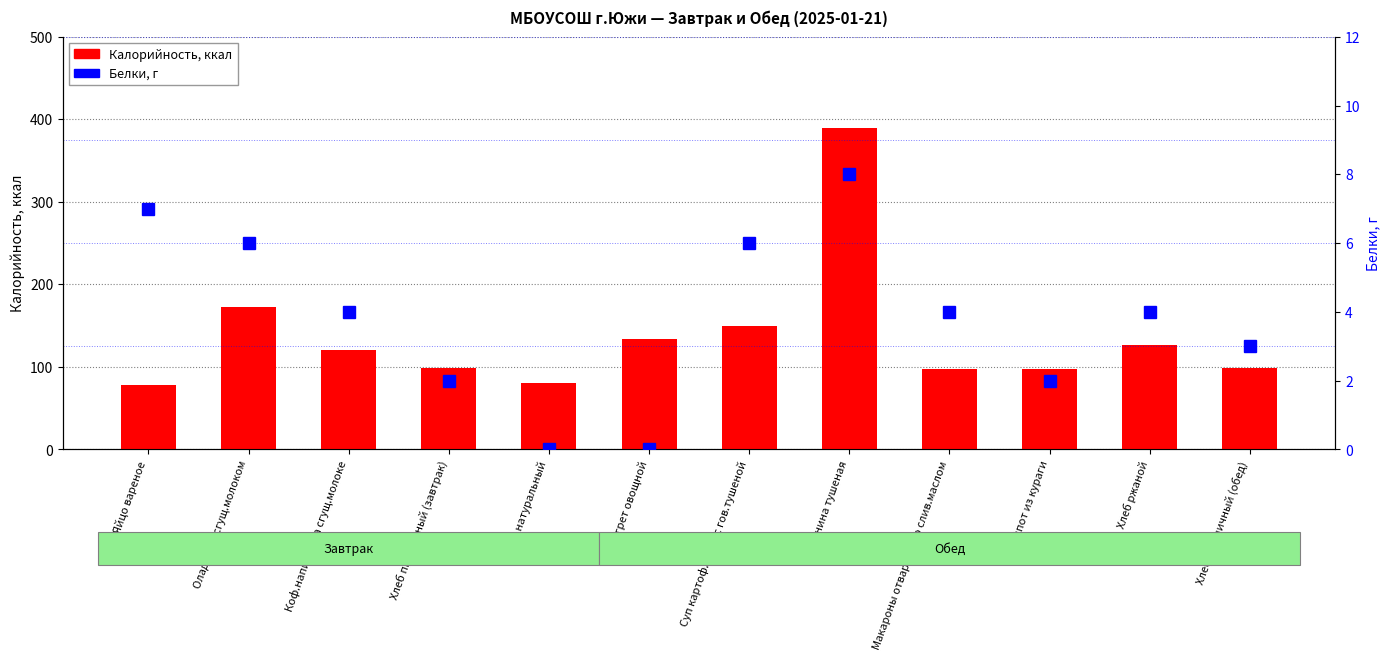

What is the label of the 9th bar from the right?

Хлеб пшеничный (завтрак)